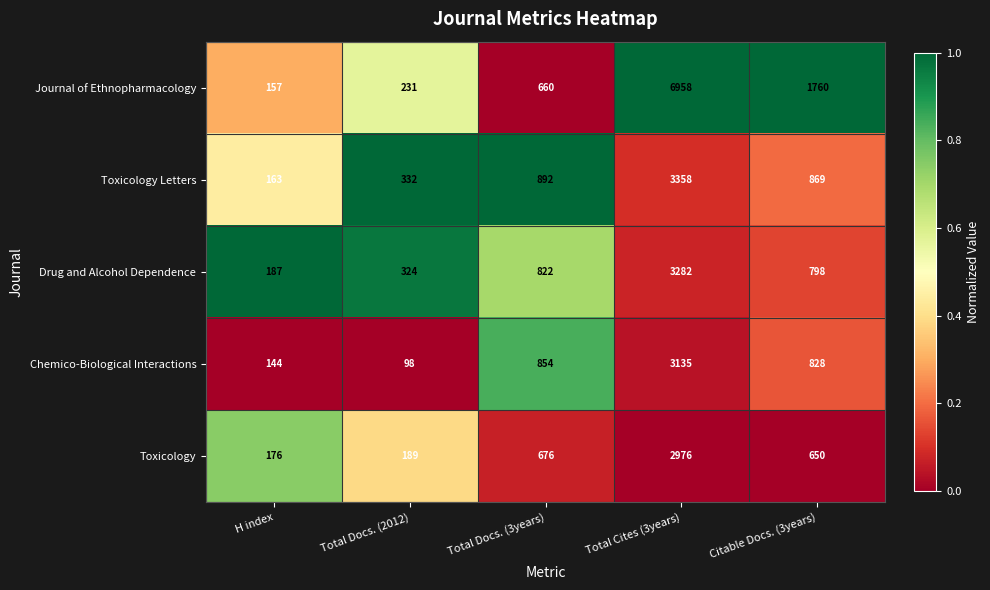

At which label is Drug and Alcohol Dependence closest to 1734?

Total Docs. (3years)